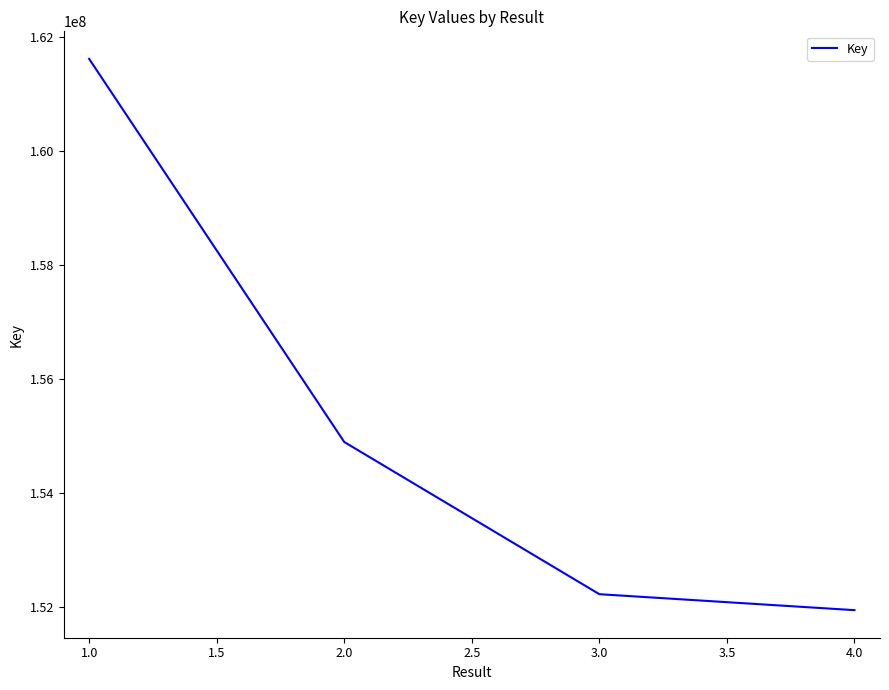

True or false: there are more than 2 points higher than both neighbors.

False